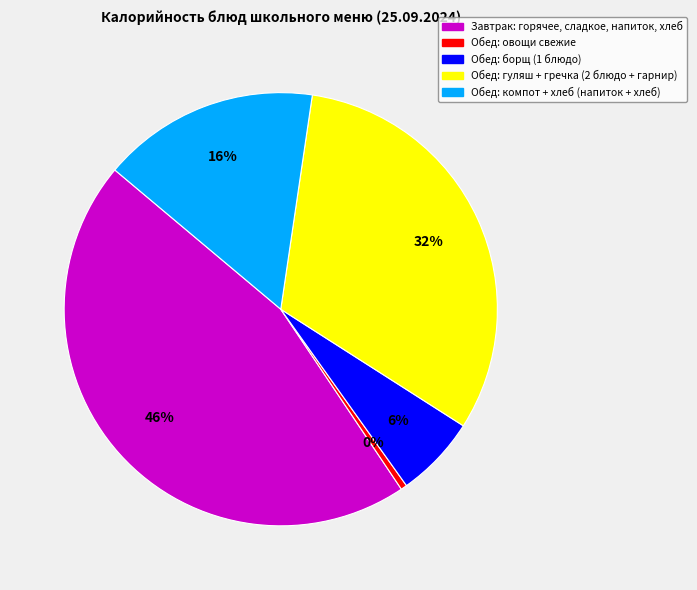

Which has a higher value, Обед: овощи свежие or Обед: компот + хлеб (напиток + хлеб)?

Обед: компот + хлеб (напиток + хлеб)